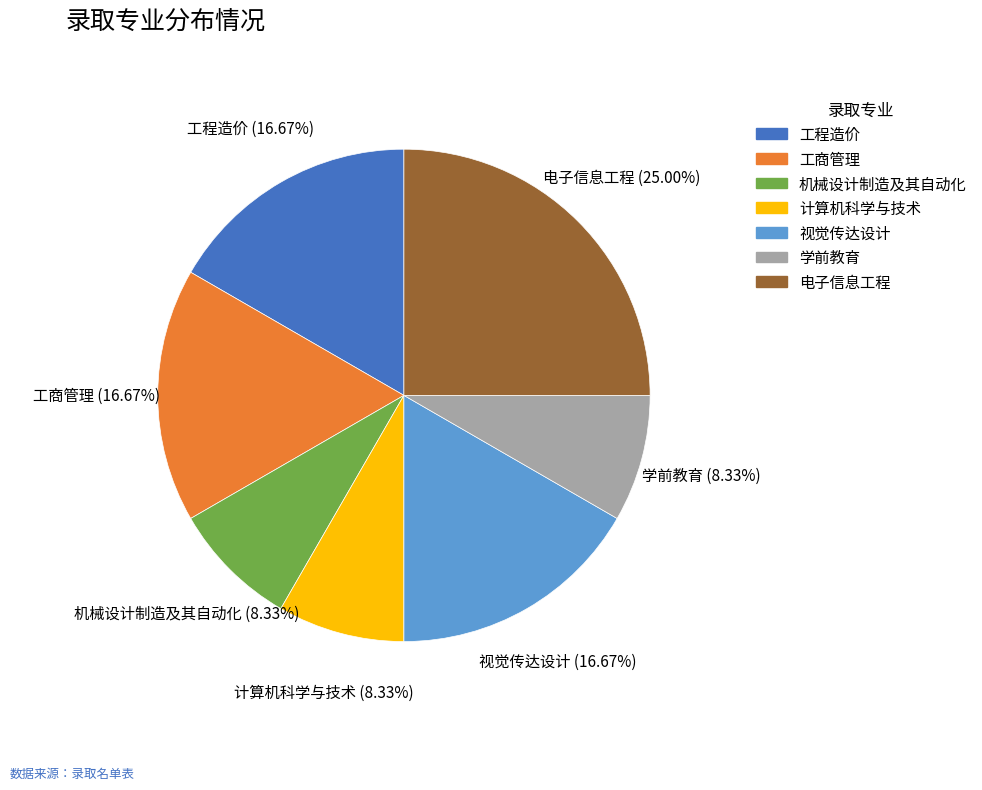

Which slice is the largest?

电子信息工程